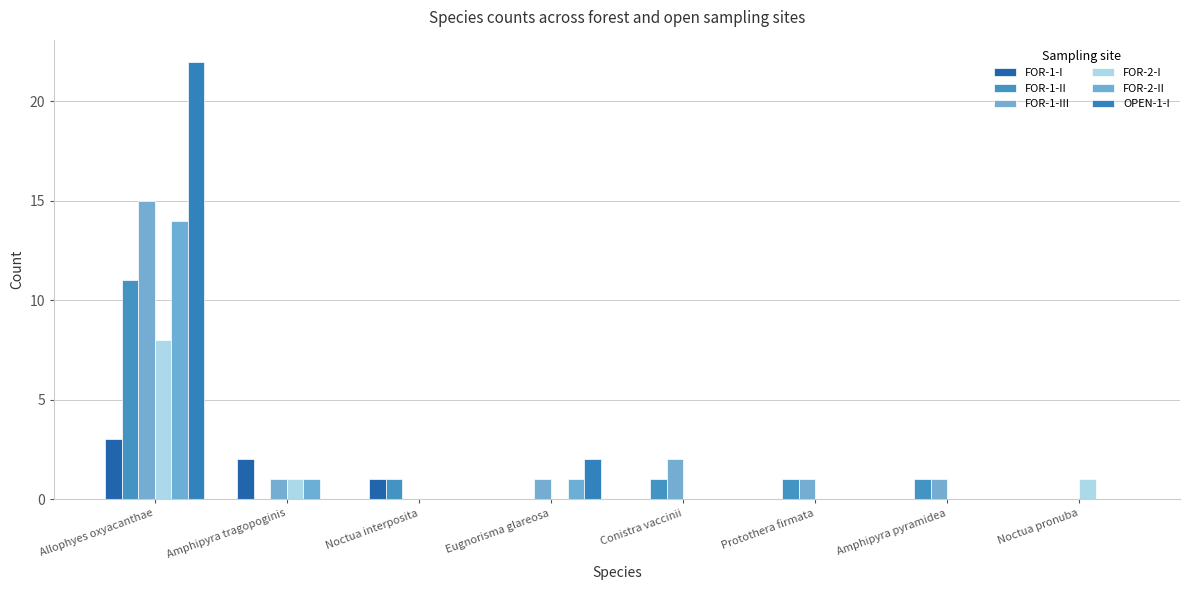

At which label does FOR-2-II reach its minimum?

Noctua interposita